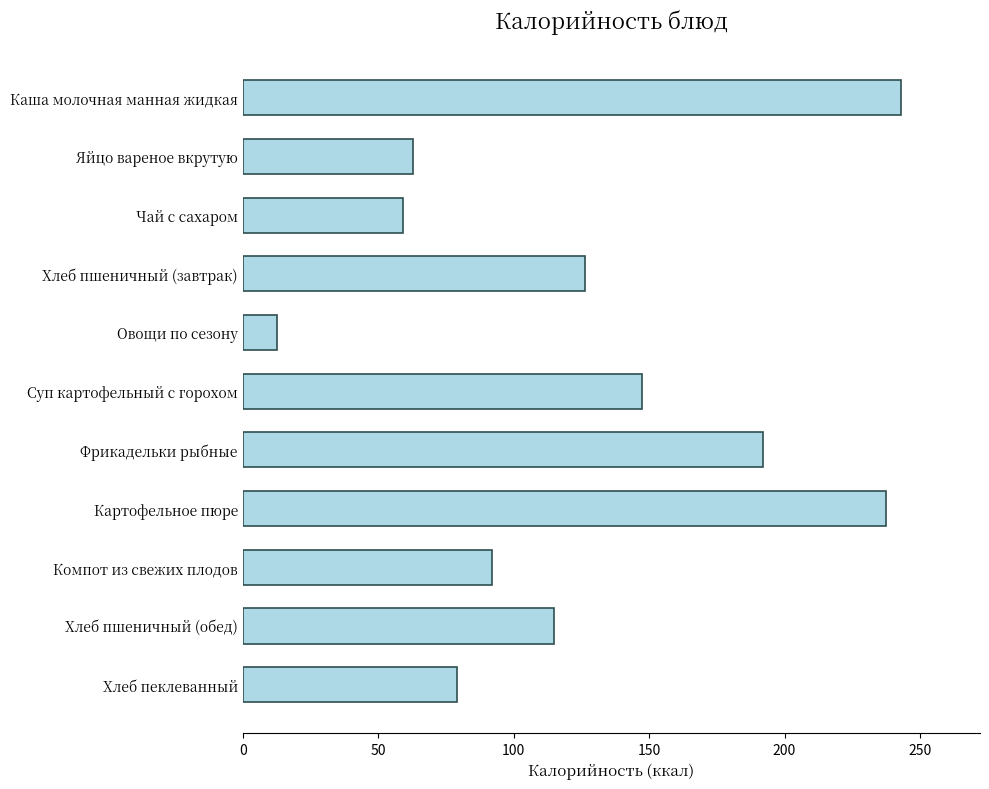

Reading bottom to top, extract all data points from this chart.

Хлеб пеклеванный=79.2	Хлеб пшеничный (обед)=114.8	Компот из свежих плодов=91.9	Картофельное пюре=237.4	Фрикадельки рыбные=192.0	Суп картофельный с горохом=147.3	Овощи по сезону=12.7	Хлеб пшеничный (завтрак)=126.4	Чай с сахаром=59.3	Яйцо вареное вкрутую=63.0	Каша молочная манная жидкая=243.0